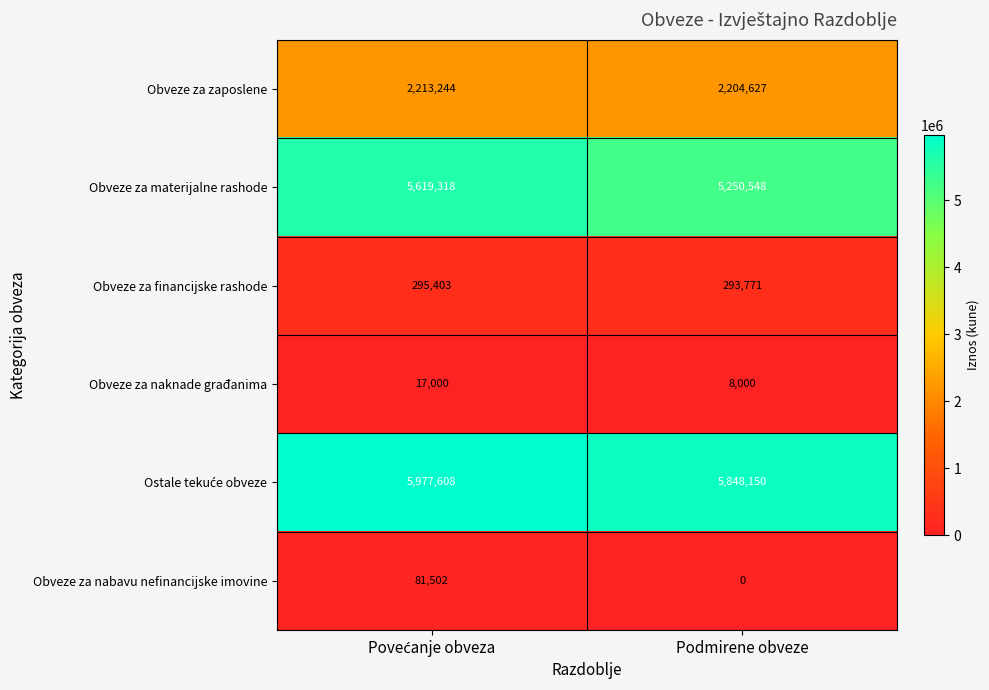

What is the total value across all series at Podmirene obveze?

13605096